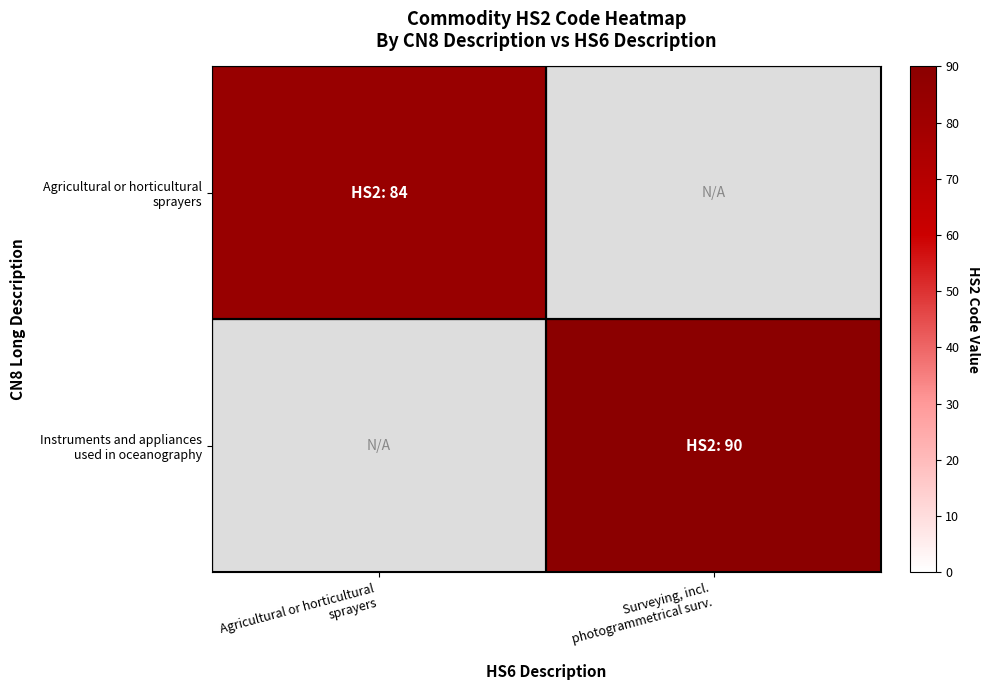

At which label does Agricultural or horticultural sprayers reach its minimum?

Agricultural or horticultural sprayers